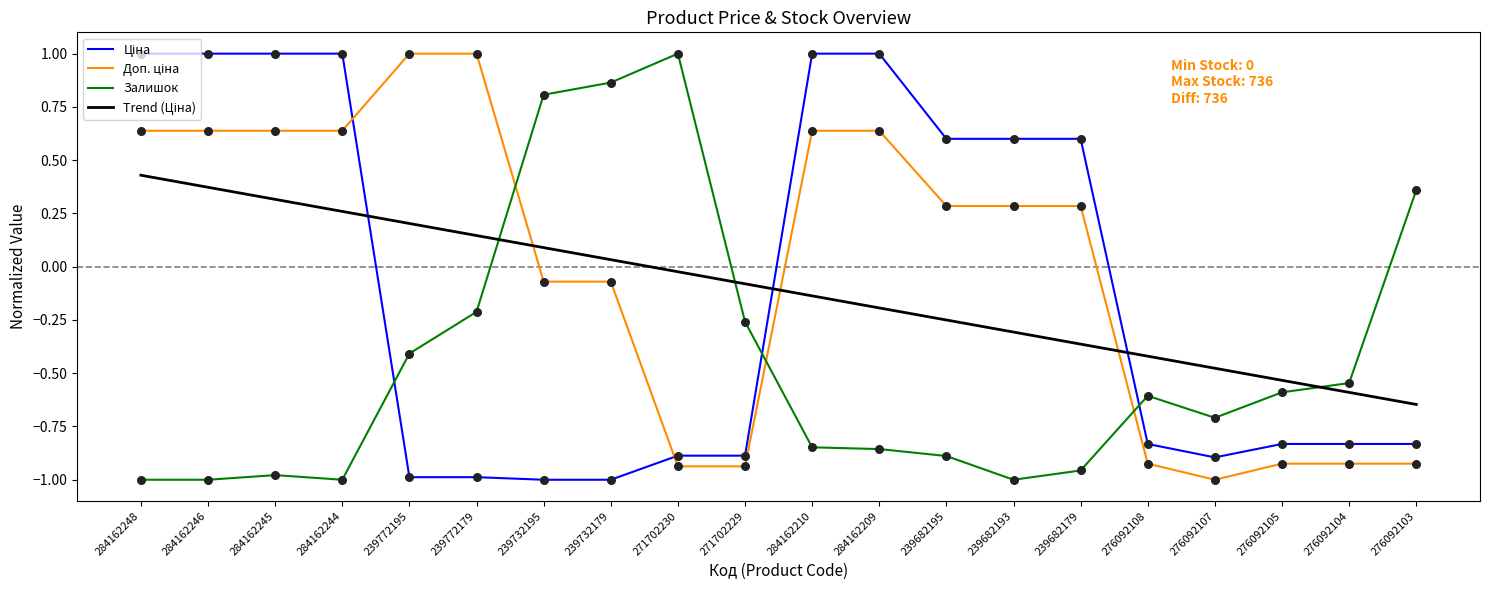

What is the difference between the highest and lowest values at 276092107?

0.5